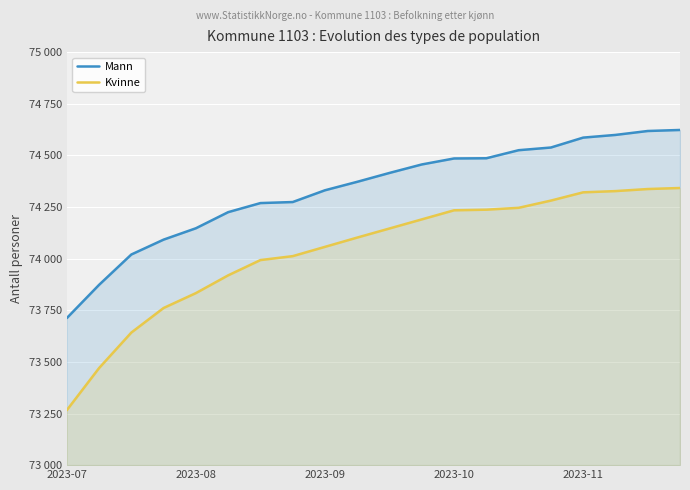

What is the maximum value for Kvinne?

74342